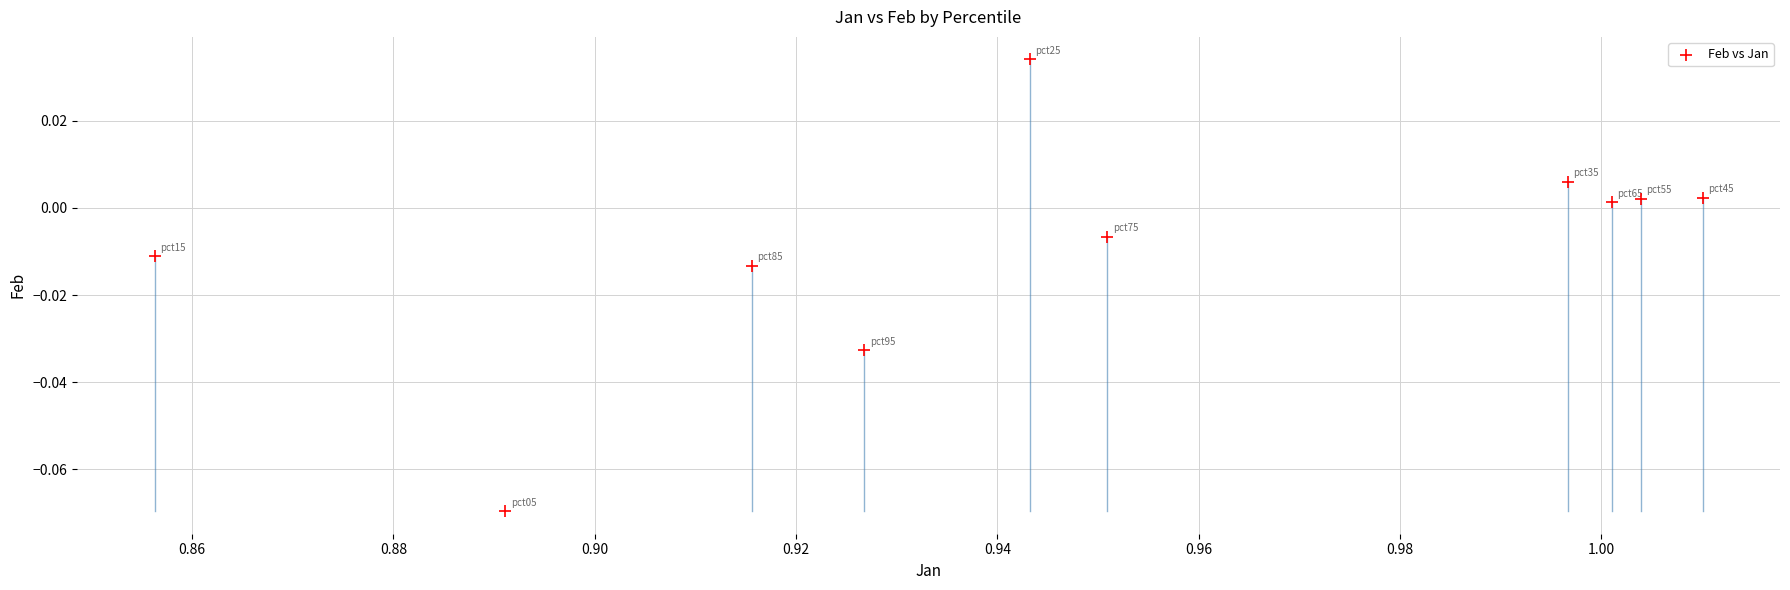

What is the average X value?

0.9